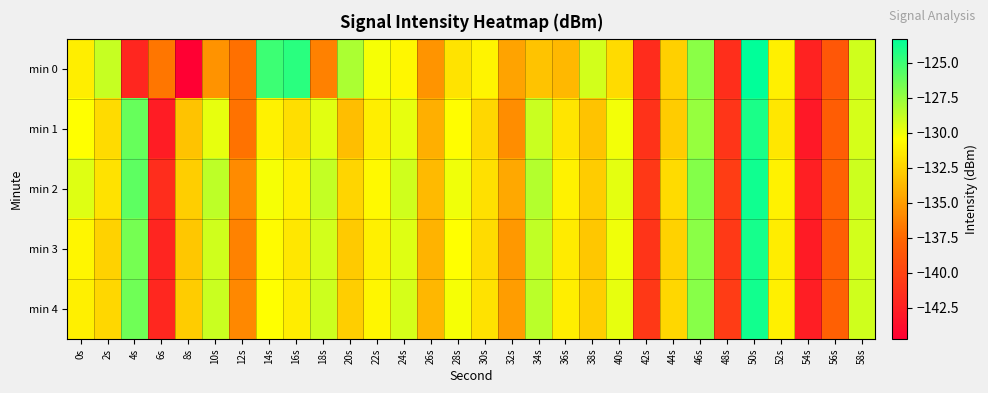

Rank the series at 32s from highest to lowest value.

min 2, min 0, min 4, min 3, min 1